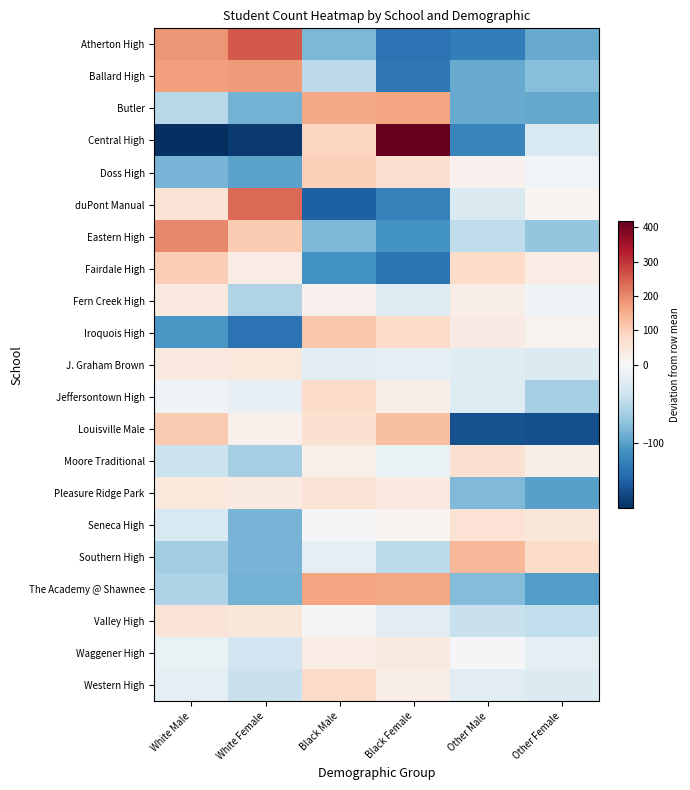

Which category has the highest value across all series?

Black Female